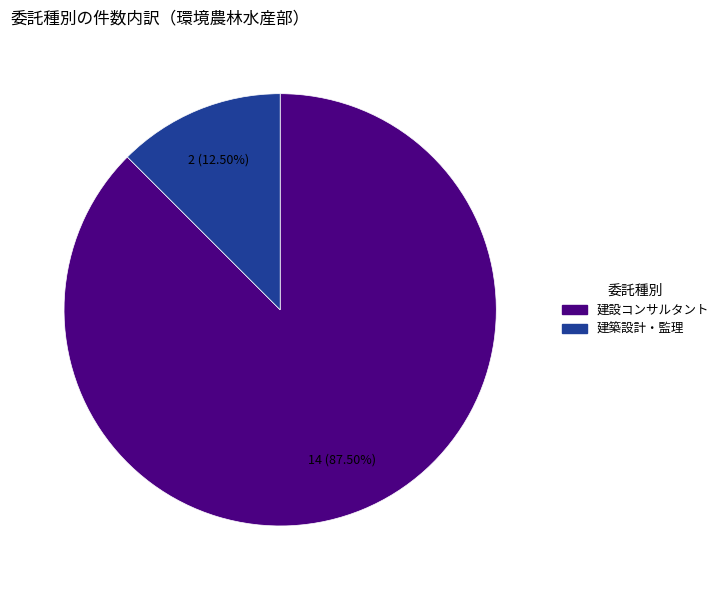

Count the number of slices in the pie.

2